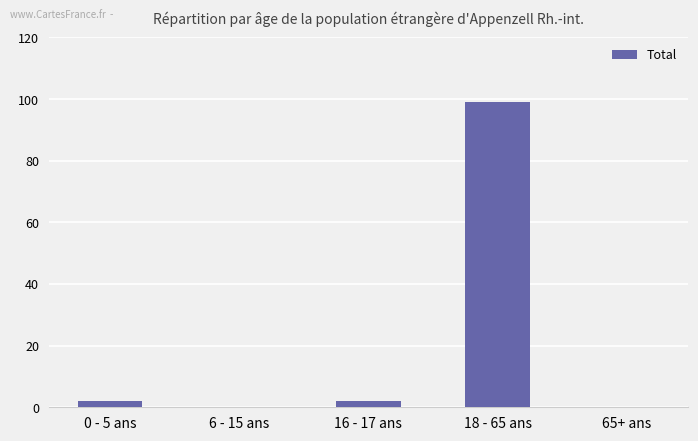

What is the average value?

21